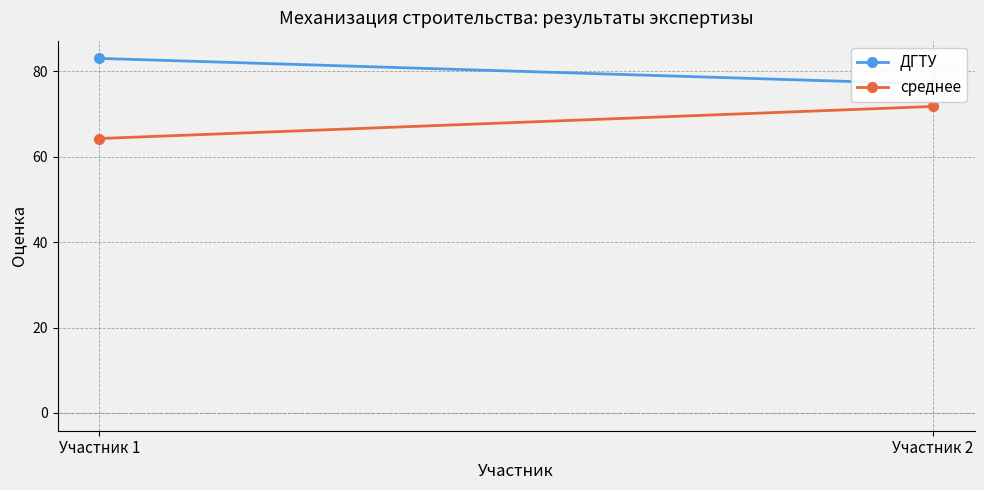

Which category has the highest value in the ДГТУ series?

Участник 1